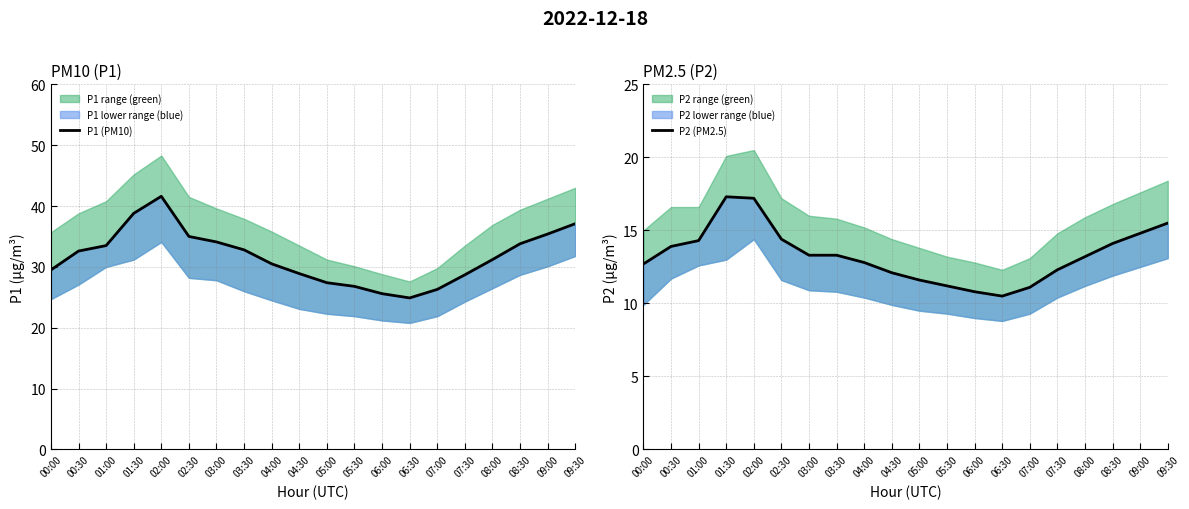

How many interior local valleys does the P2 (PM2.5) series have?

1